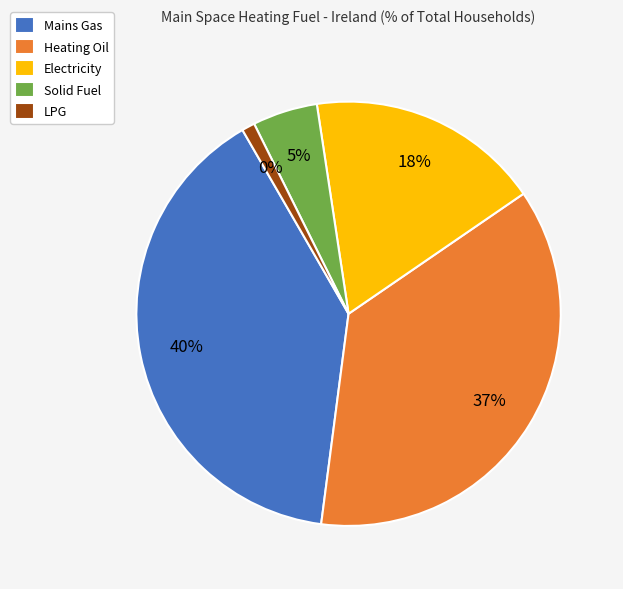

Rank the categories by value from highest to lowest.

Mains Gas, Heating Oil, Electricity, Solid Fuel, LPG